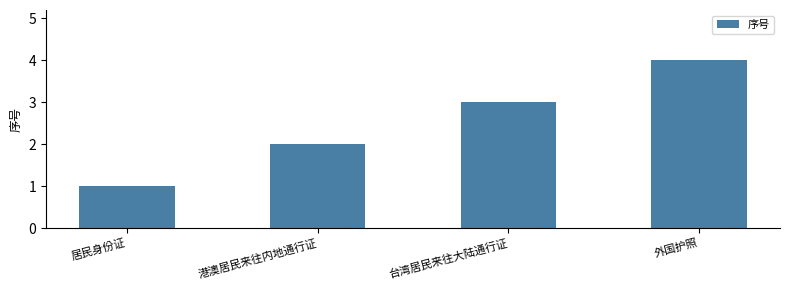

Are the bars grouped side by side (vs. stacked)?

No